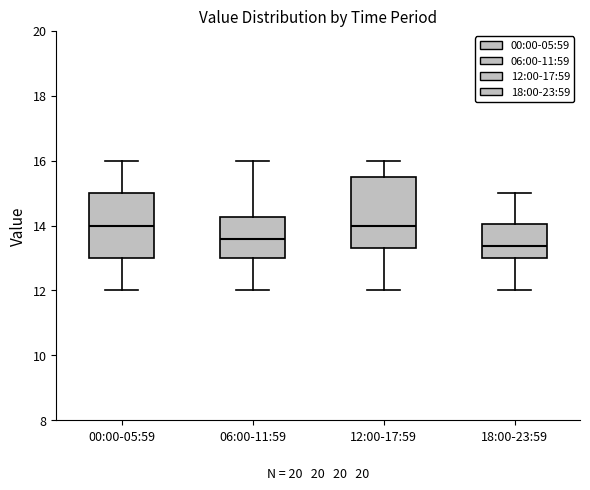

Reading left to right, transcribe this box plot: for each box, give where its median line is, the range the box spans, and where its two whiskers end, as read against the y-axis. The values are not printed on the chart, so give them approximately, as read against the axis.

00:00-05:59: median 14.0, box 13.0 to 15.0, whiskers 12.0 to 16.0
06:00-11:59: median 13.6, box 13.0 to 14.2, whiskers 12.0 to 16.0
12:00-17:59: median 14.0, box 13.4 to 15.6, whiskers 12.0 to 16.0
18:00-23:59: median 13.4, box 13.0 to 14.0, whiskers 12.0 to 15.0